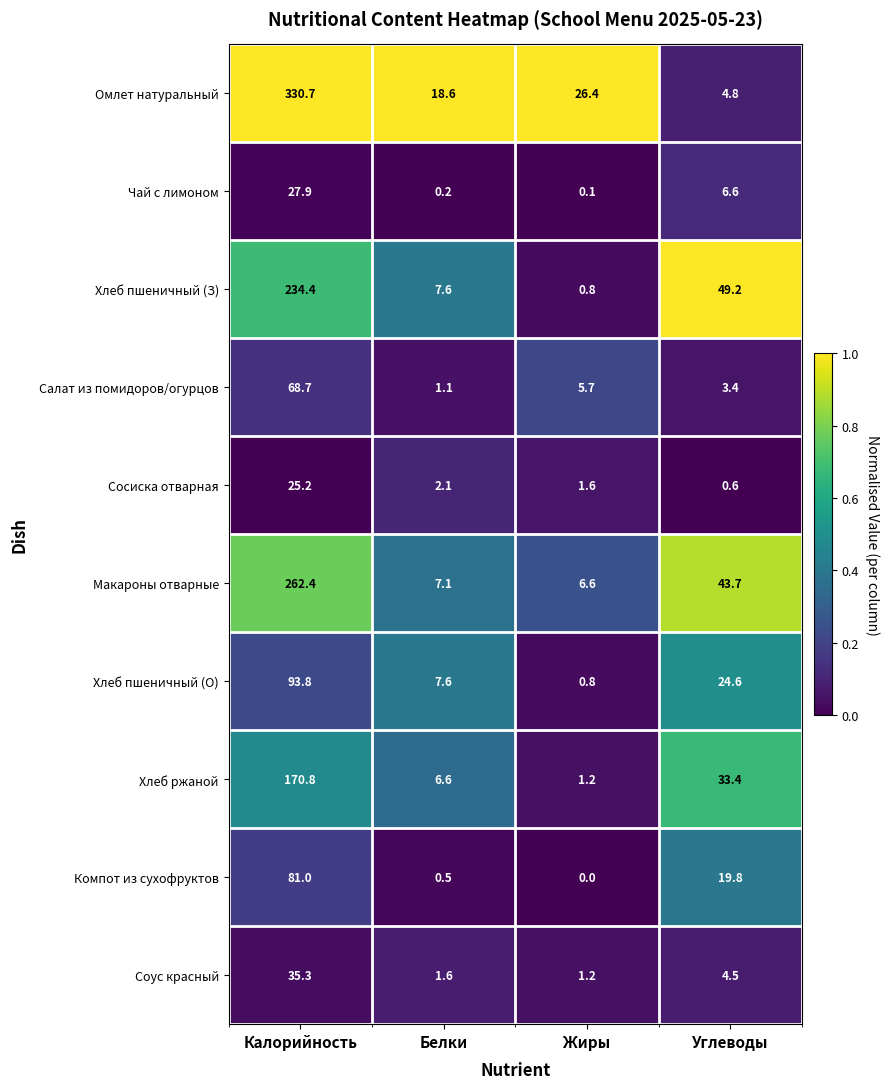

What is the maximum value shown in the chart?

330.7